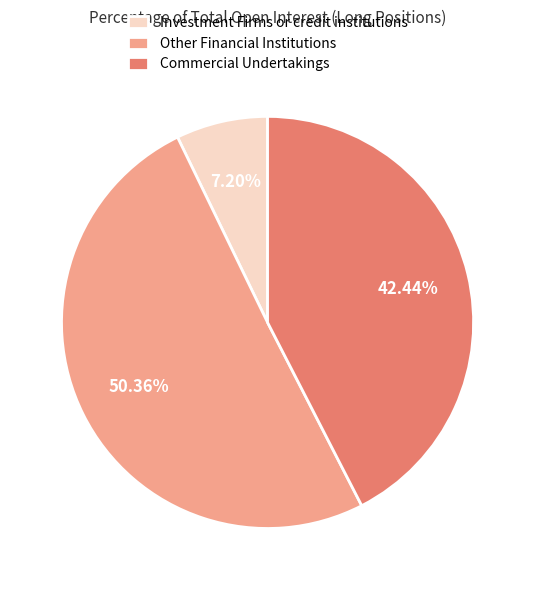

What is the majority slice?

Other Financial Institutions